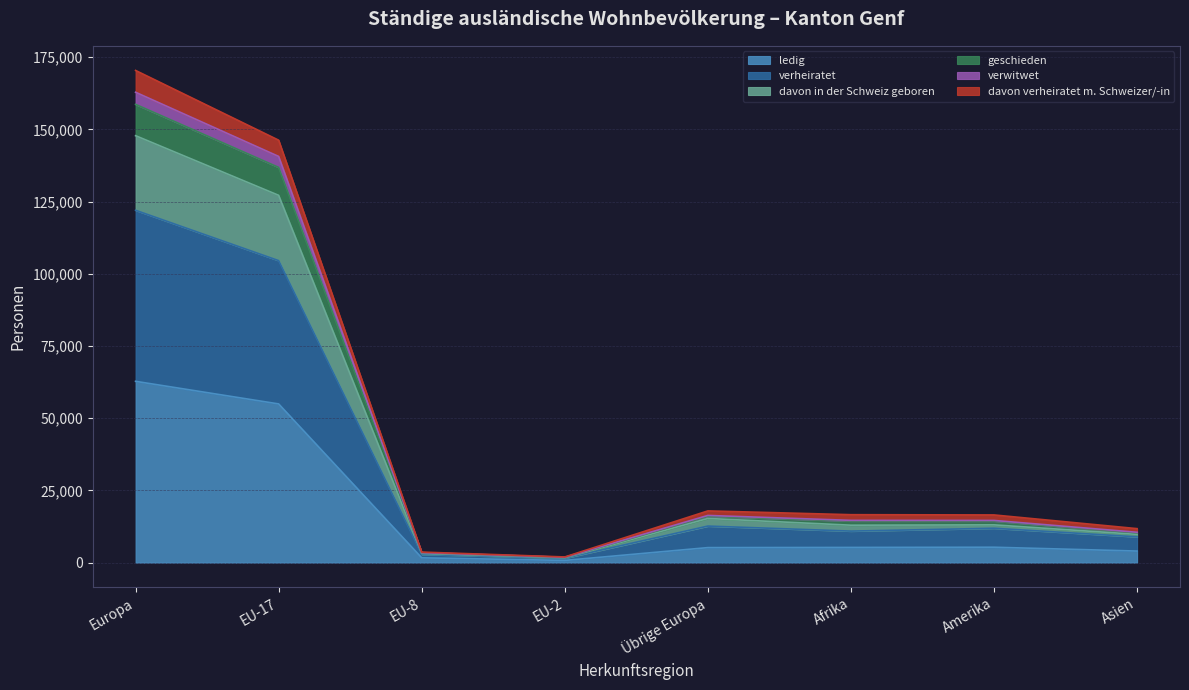

At which category does verheiratet reach its first local peak?

Übrige Europa